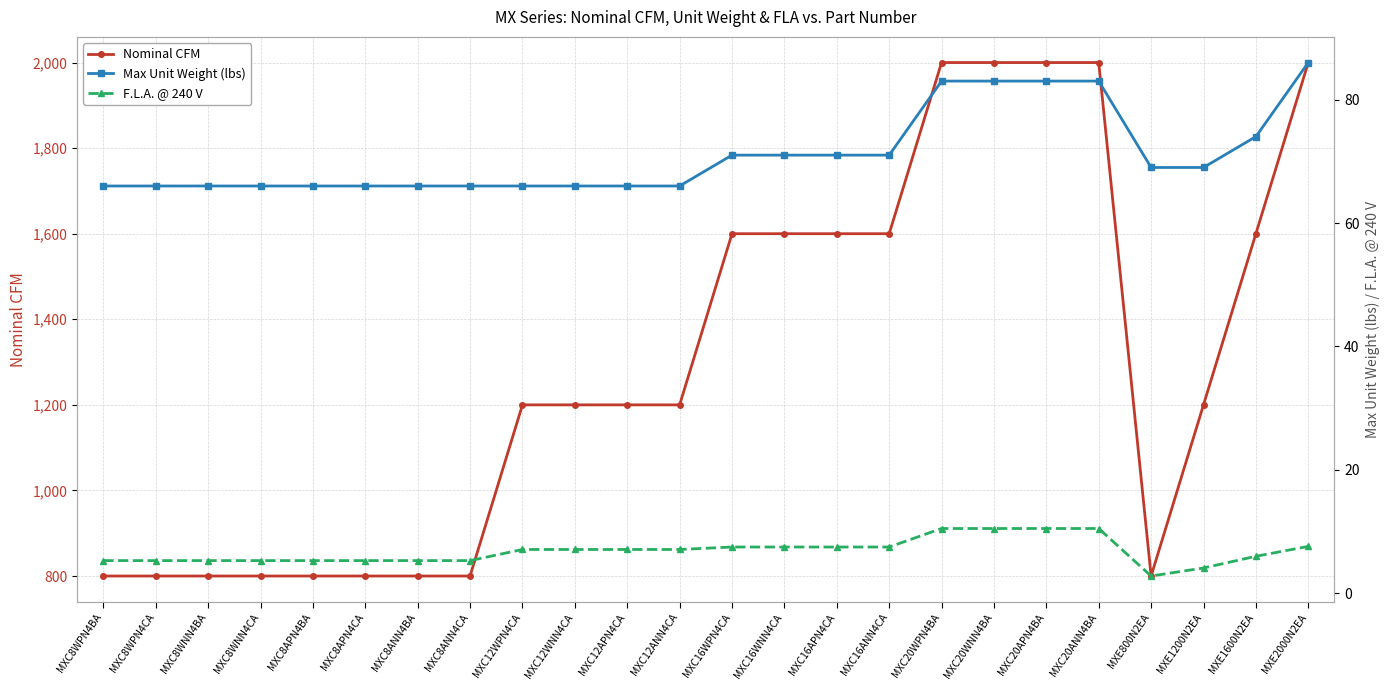

How many interior local valleys does the F.L.A. @ 240 V series have?

1